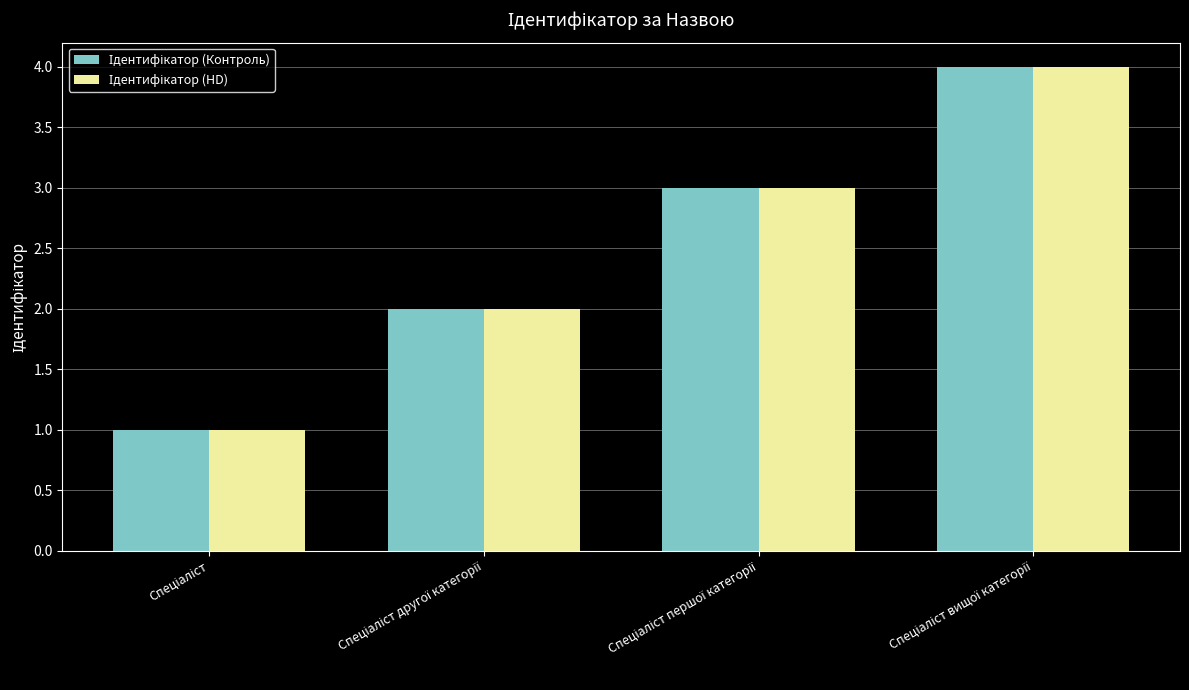

How many data points does each series have?

4